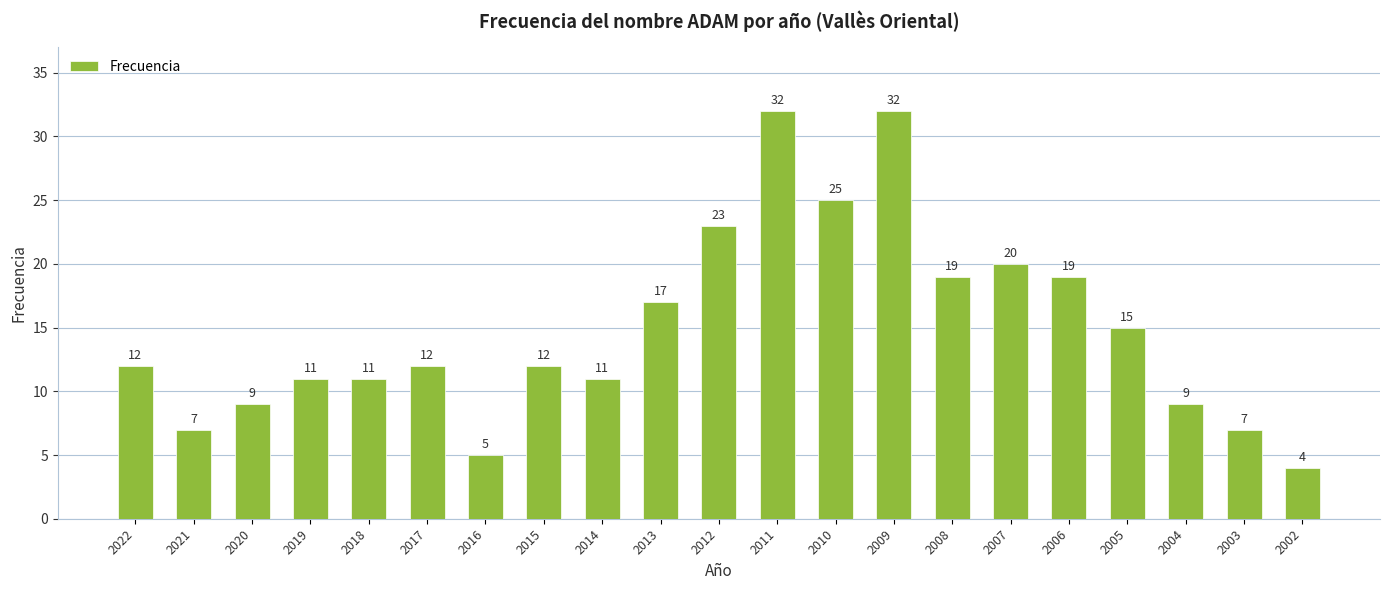

What is the approximate value at 2005, to the nearest 5?

15